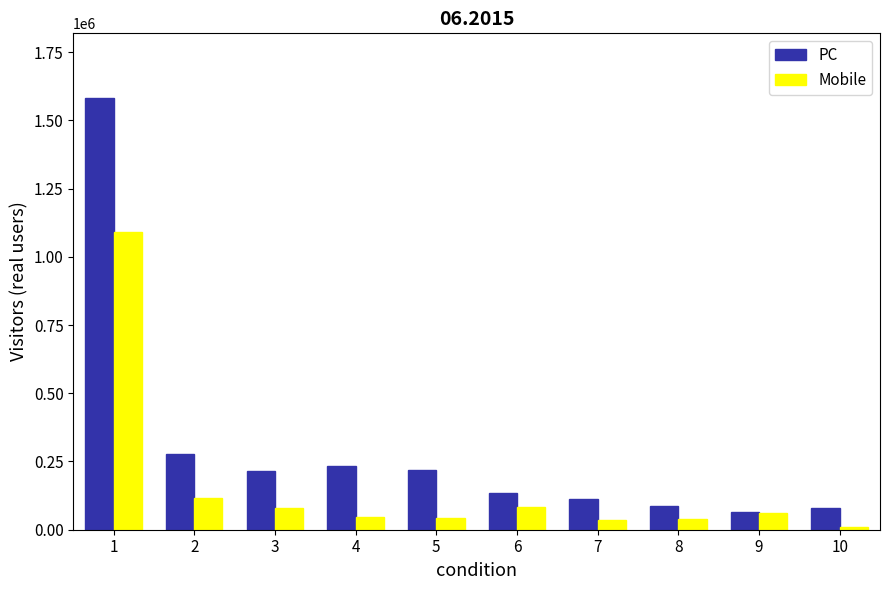

Which series has the widest spread of values?

PC